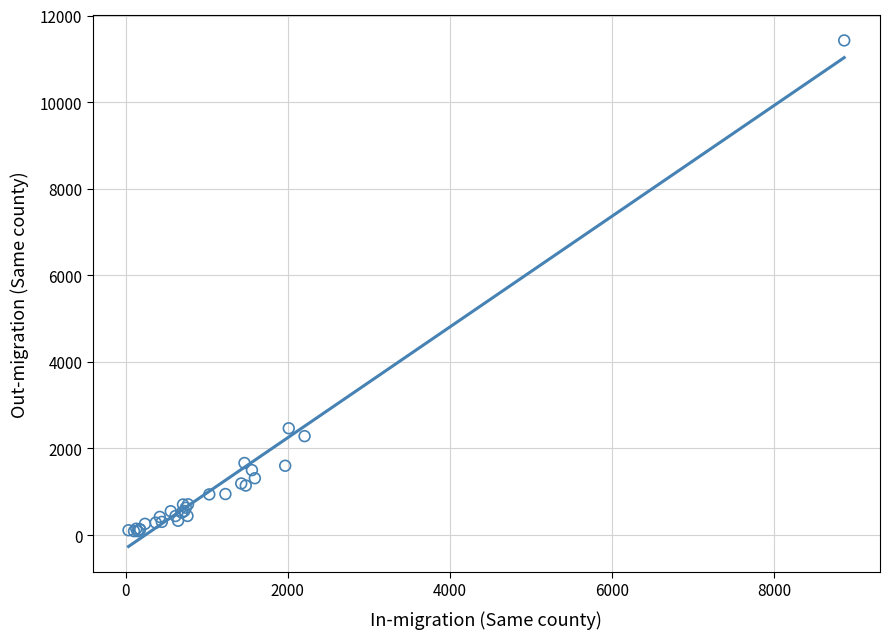

What Y value in the scatter plot is closest to 5757?

2467